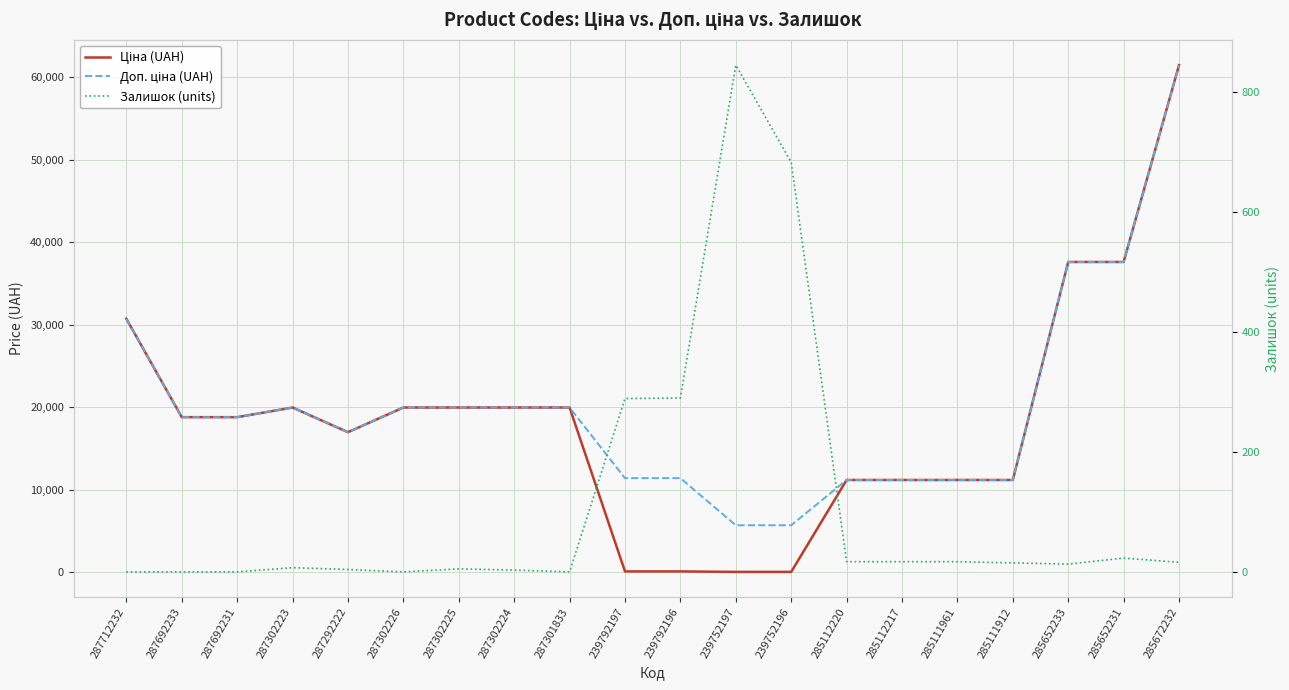

At how many categories does at least one series exceed 24446?

4